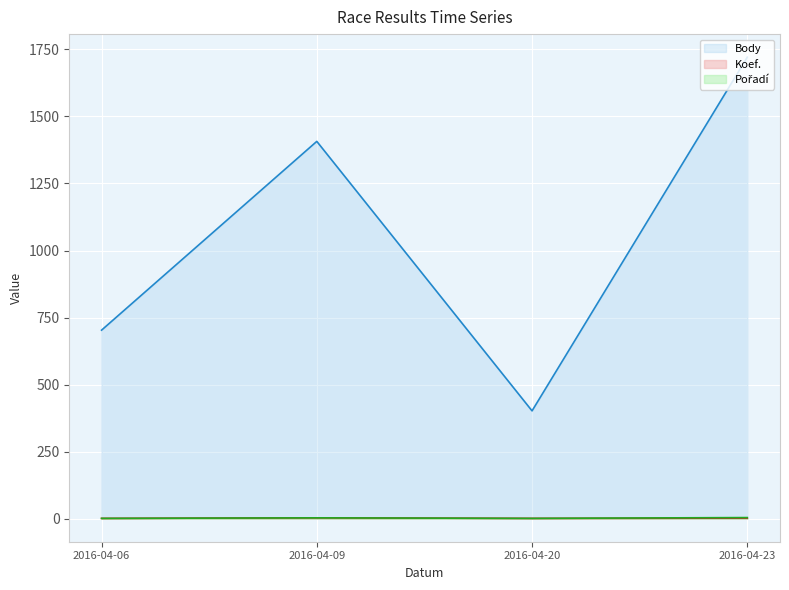

At which category does the chart reach its minimum across all series?

2016-04-06